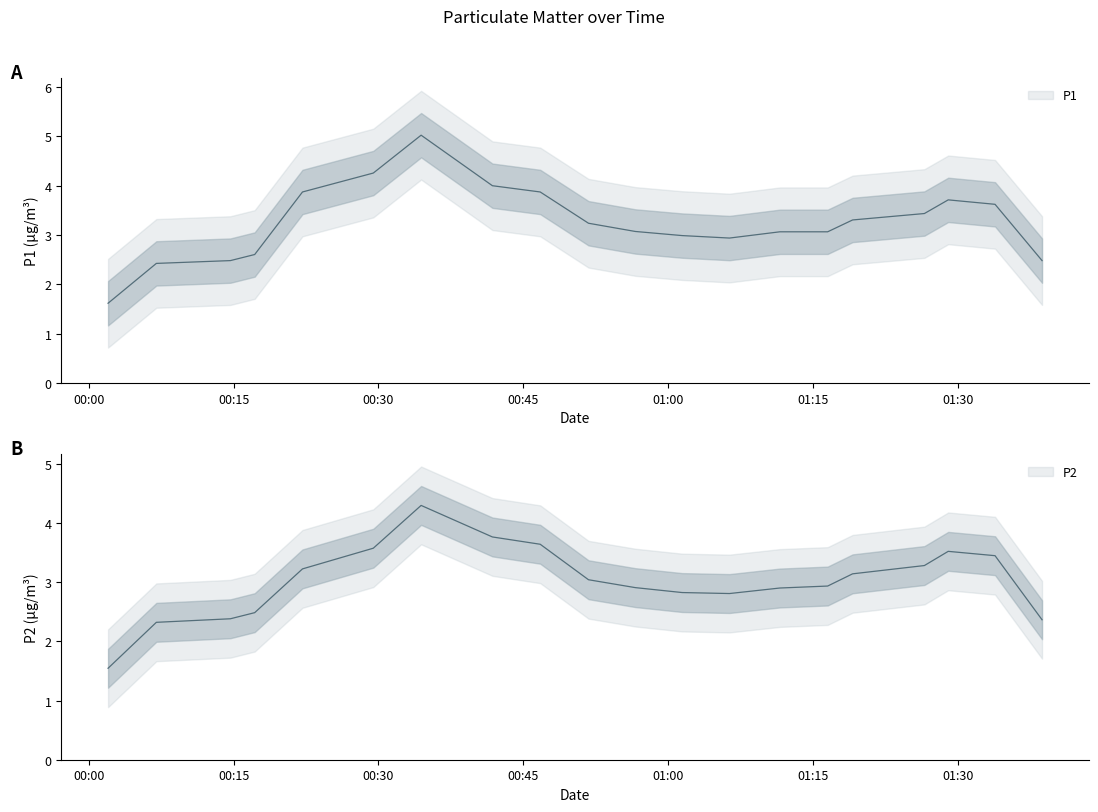

How many categories are shown in the chart?

20